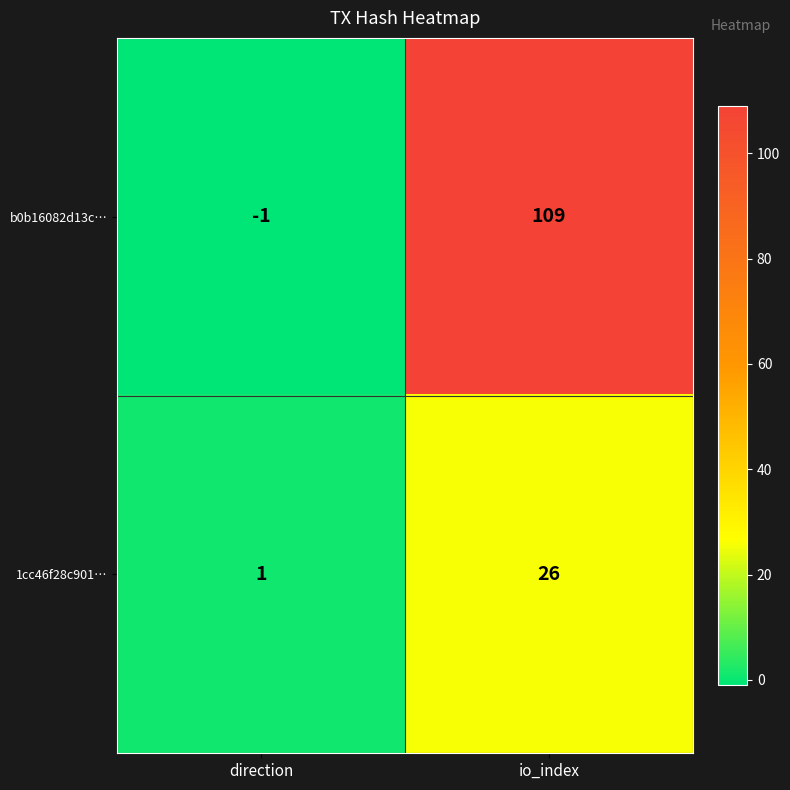

What is the total value across all series at io_index?

135